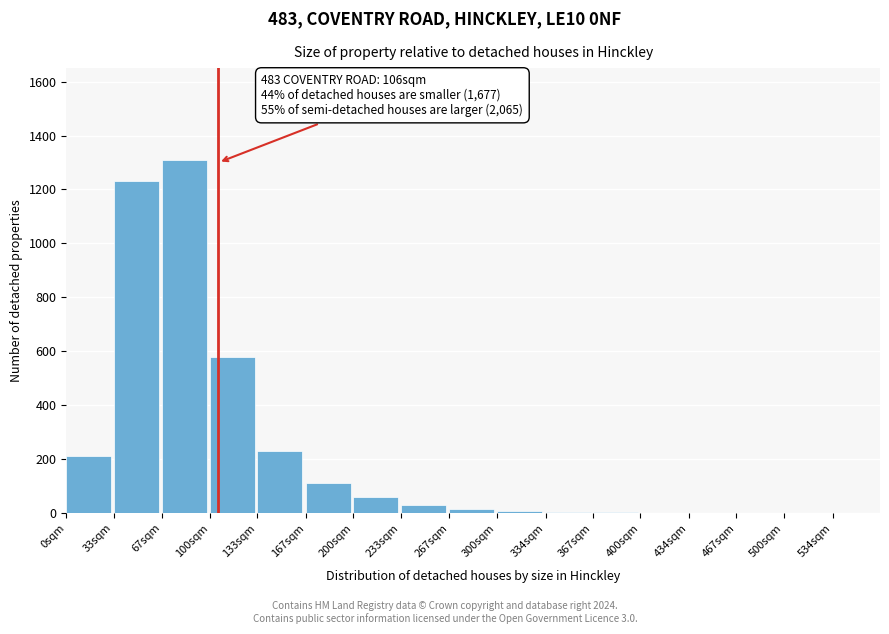

Is it true that the value at 67sqm is 1739?

False